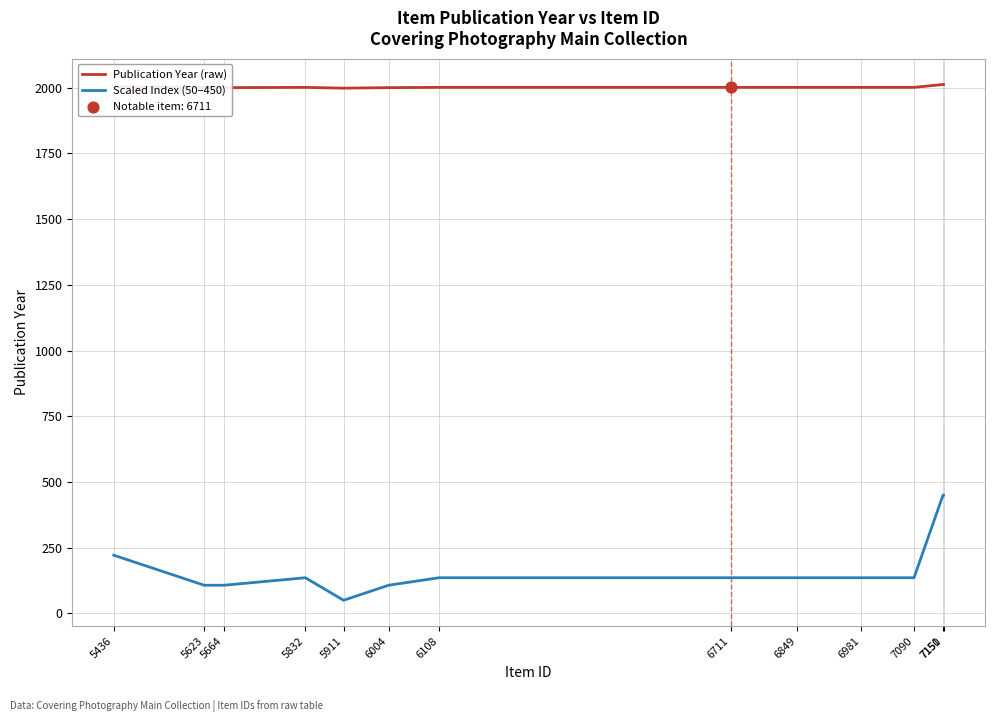

Is the value of Publication Year (raw) at 5911 greater than the value of Scaled Index (50–450) at 7090?

Yes